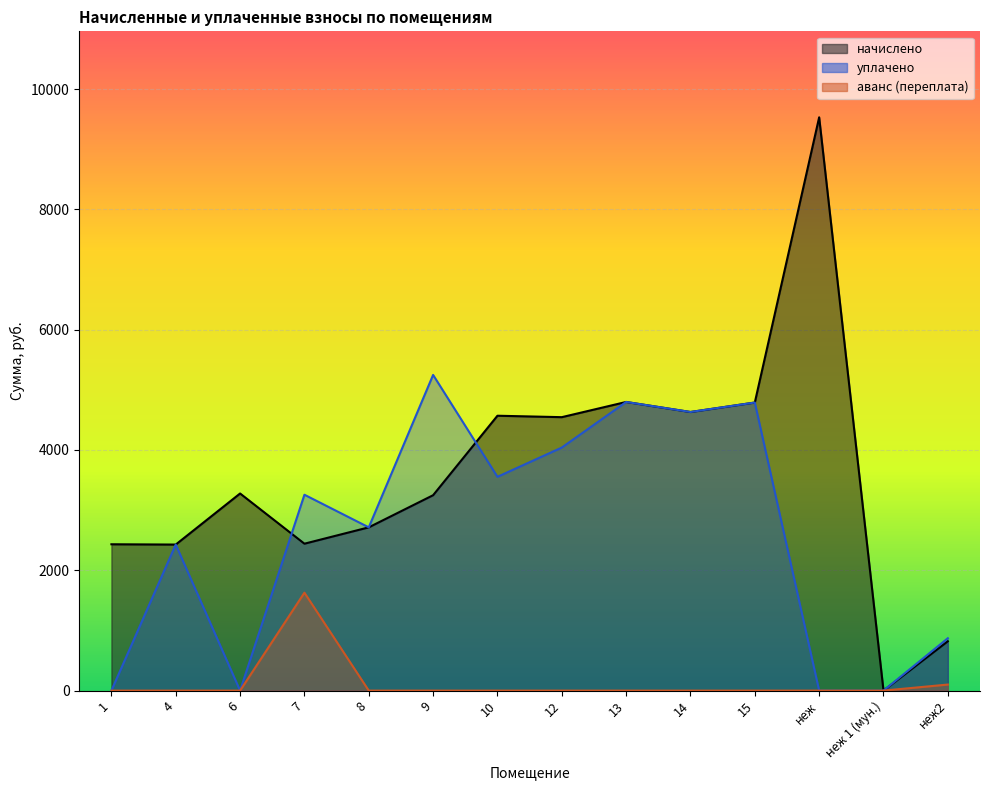

Where does the начислено series first go above 3276?

6